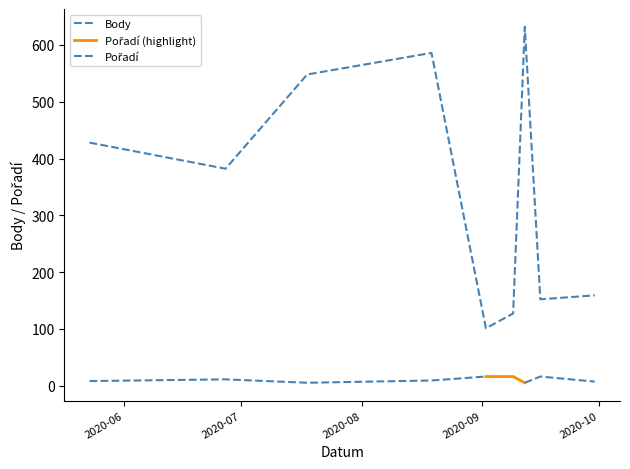

At which category does the data reach its first local valley?

2020-06-27